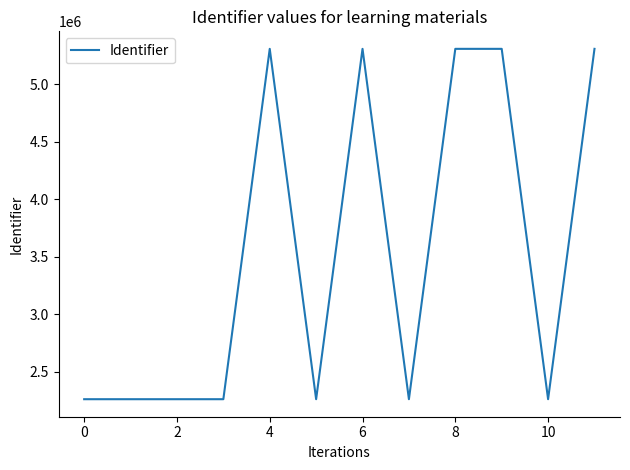

What is the difference between the maximum and minimum values?

3051091